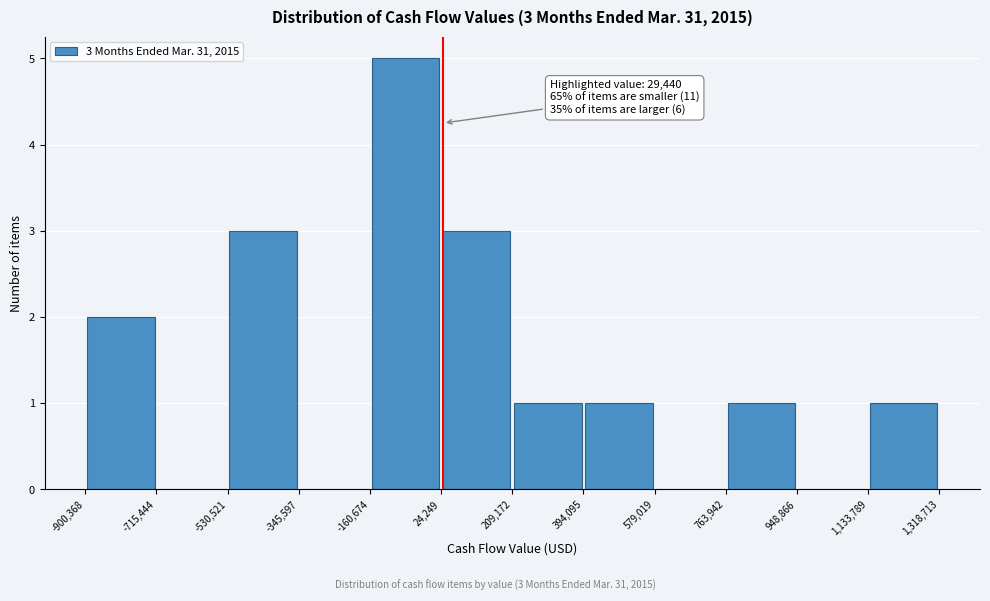

Over which range of the x-axis is the bar tallest?

-160,674 to 24,249